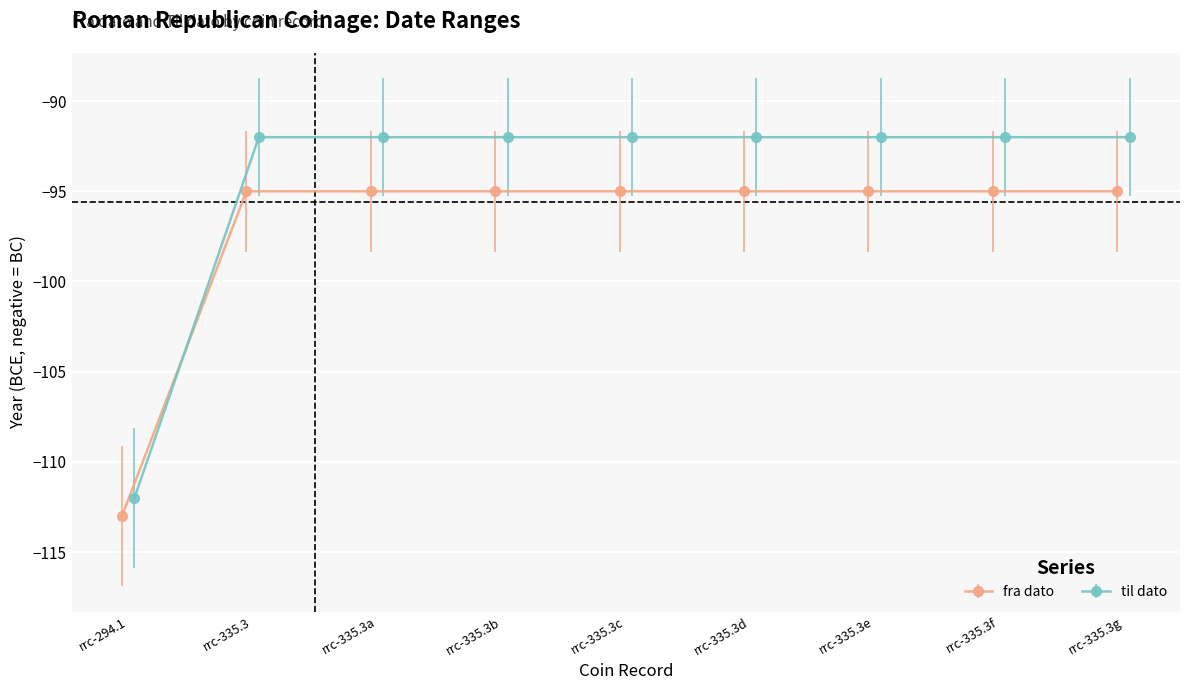

What is the value of the fra dato point at the 9th from the left?

-95